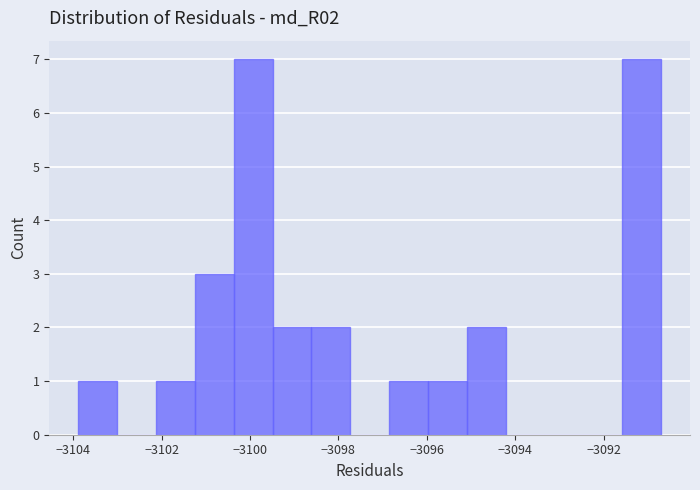

Reading left to right, list every bar in this chart as the range it spans on the x-axis followed by its height. Neither the bar edges nor the heights are printed on the chart, so give them approximately, as read against the axes.

-3103.8 to -3103.0: 1
-3103.0 to -3102.2: 0
-3102.2 to -3101.2: 1
-3101.2 to -3100.4: 3
-3100.4 to -3099.4: 7
-3099.4 to -3098.6: 2
-3098.6 to -3097.8: 2
-3097.8 to -3096.8: 0
-3096.8 to -3096.0: 1
-3096.0 to -3095.0: 1
-3095.0 to -3094.2: 2
-3094.2 to -3093.4: 0
-3093.4 to -3092.4: 0
-3092.4 to -3091.6: 0
-3091.6 to -3090.8: 7